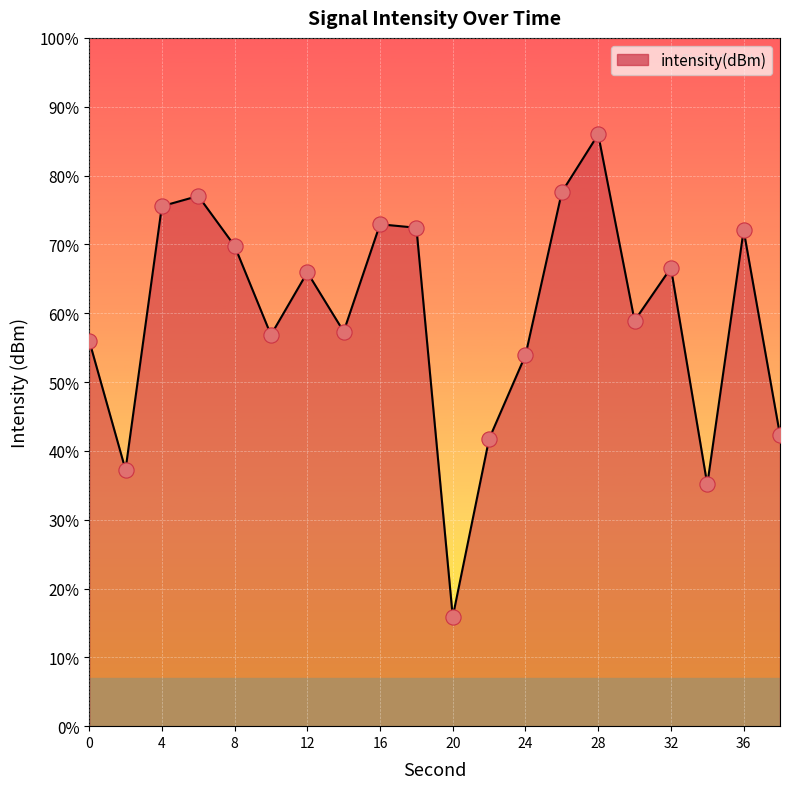

Between 10 and 34, which is larger?

10